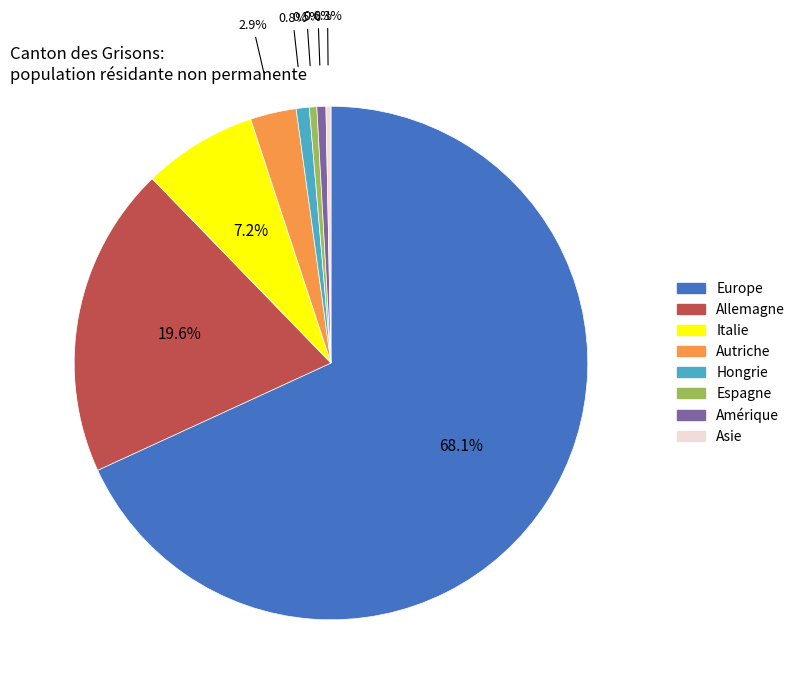

The Autriche slice represents 16% of the pie. True or false?

False